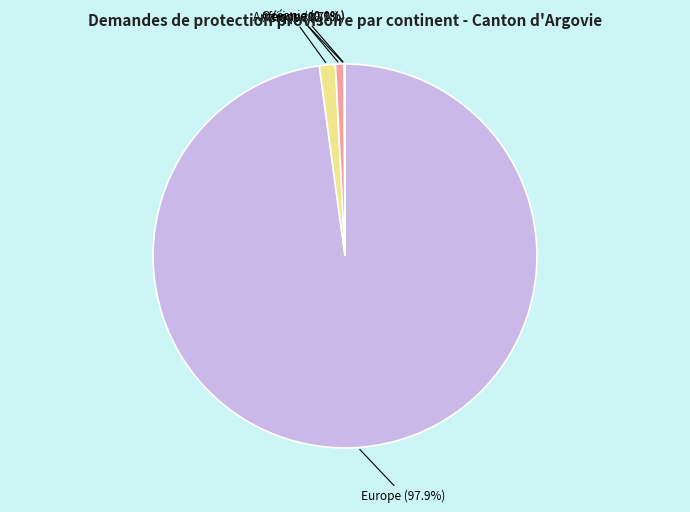

Which slice is the largest?

Europe